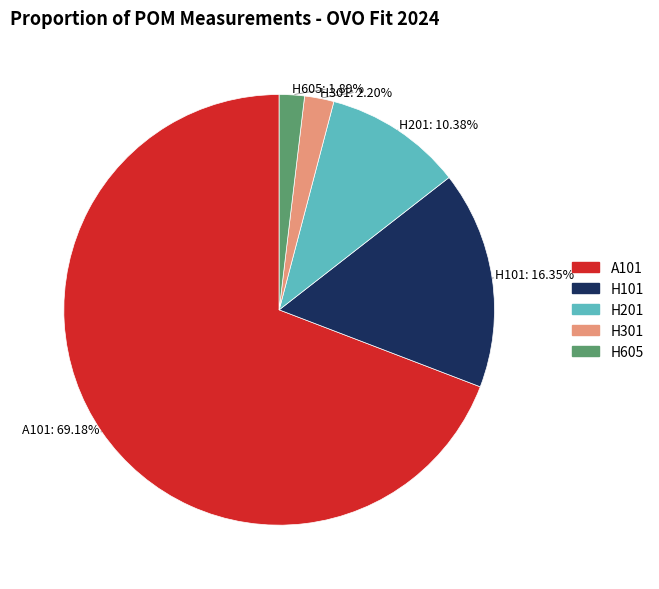

Count the number of slices in the pie.

5